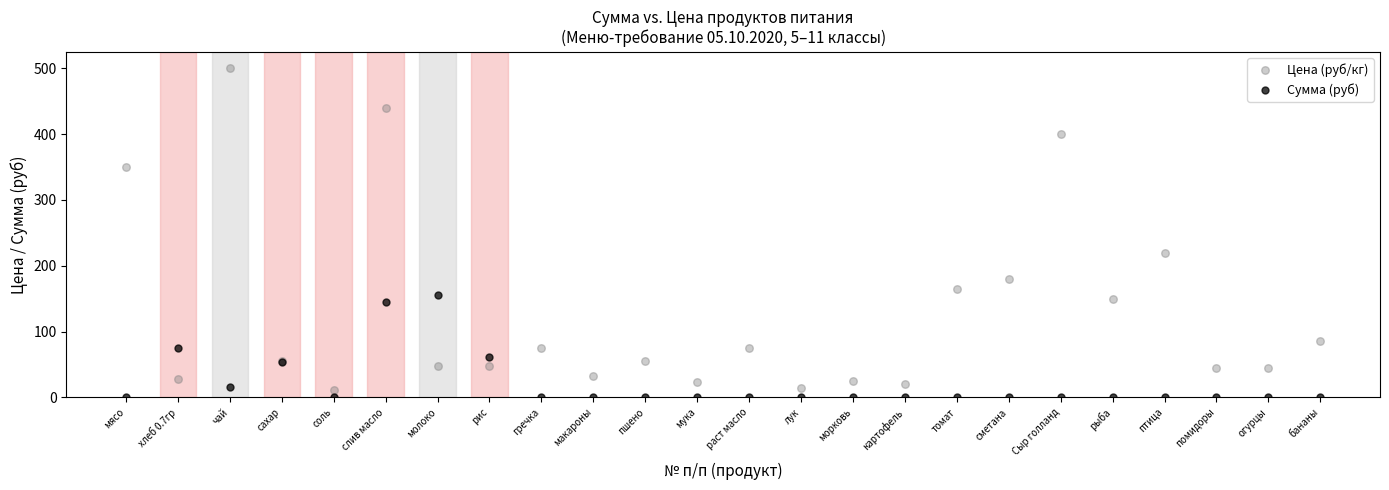

Which series contains the highest Y value?

Цена (руб/кг)